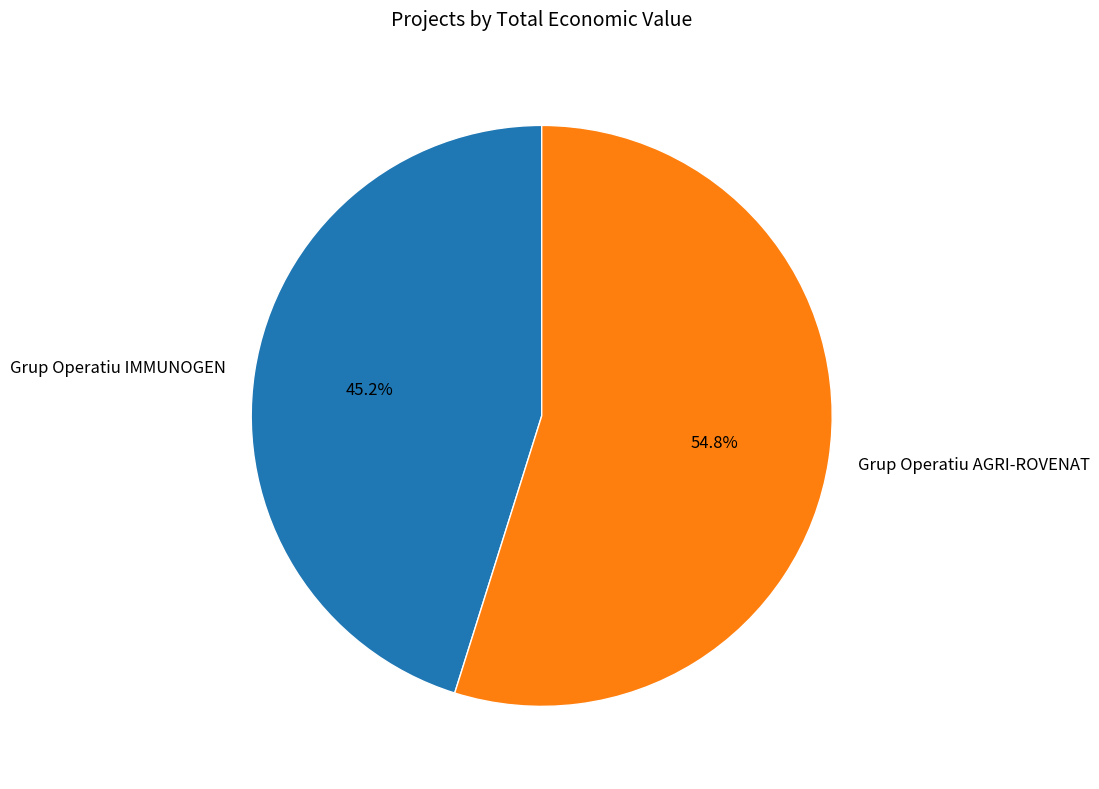

To the nearest percent, what percentage of the pie is Grup Operatiu AGRI-ROVENAT?

55%